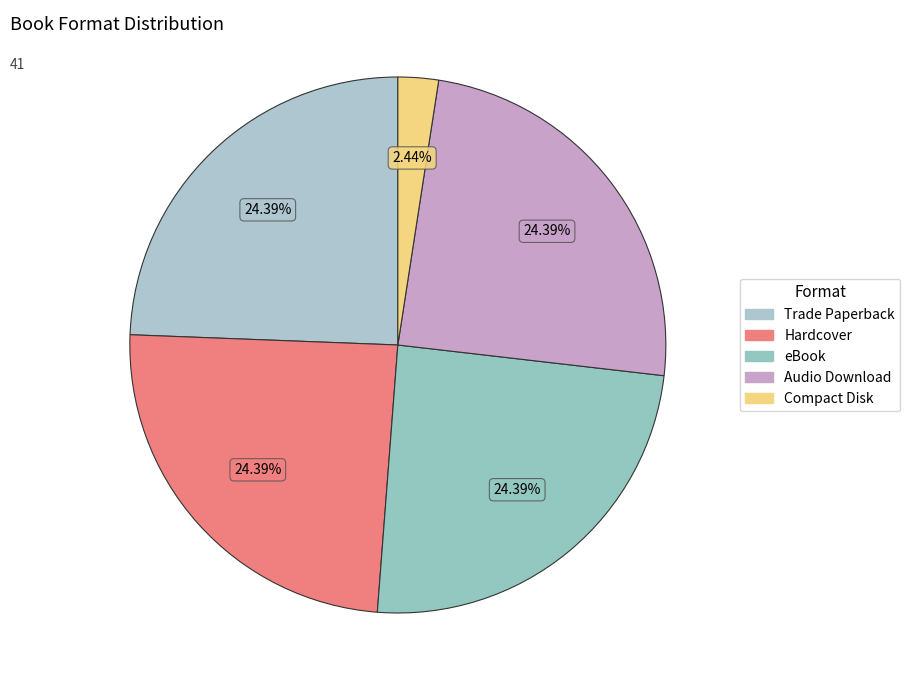

How many slices are in this pie chart?

5